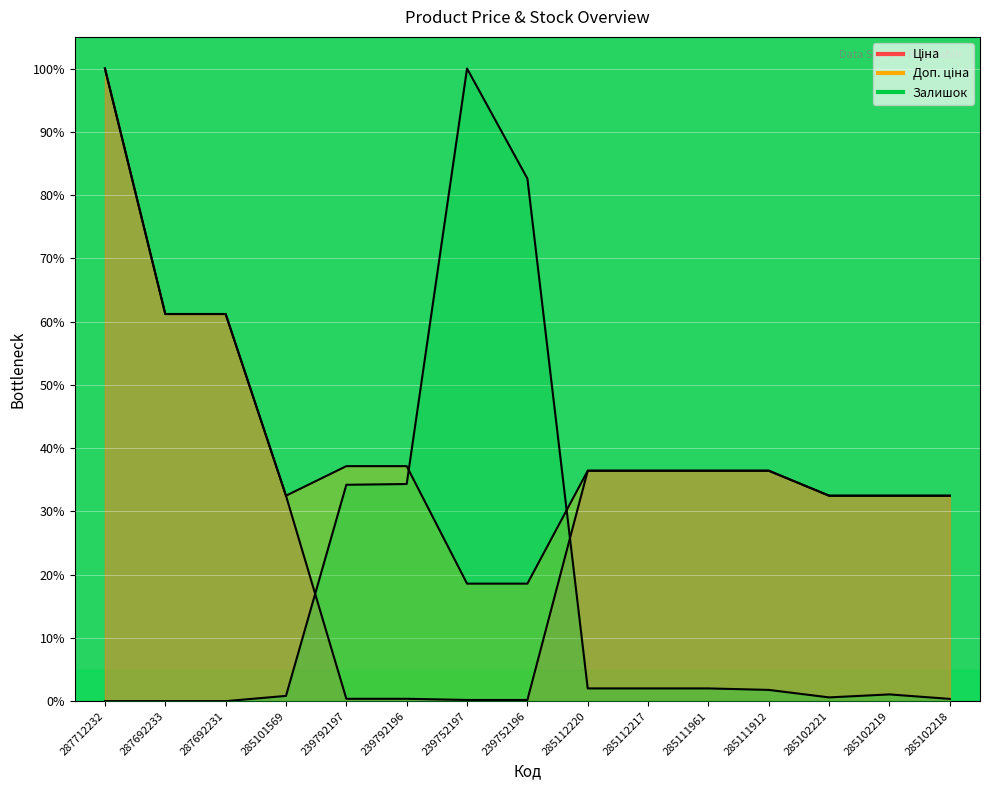

What value does the Ціна series have at 239752196?

0.2